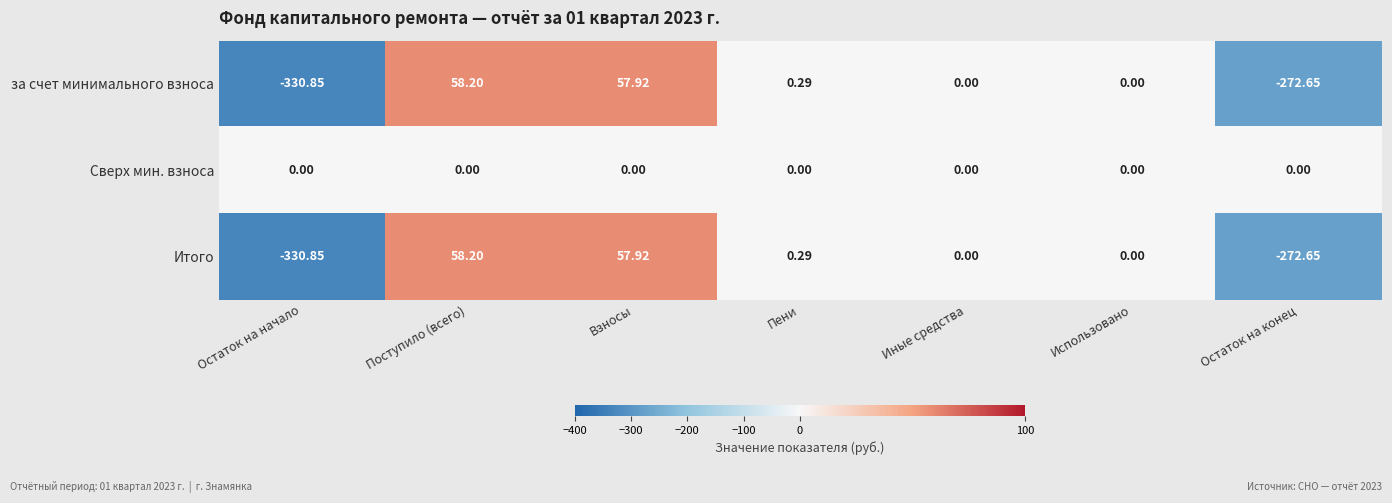

Which series has the largest total across all categories?

Сверх мин. взноса